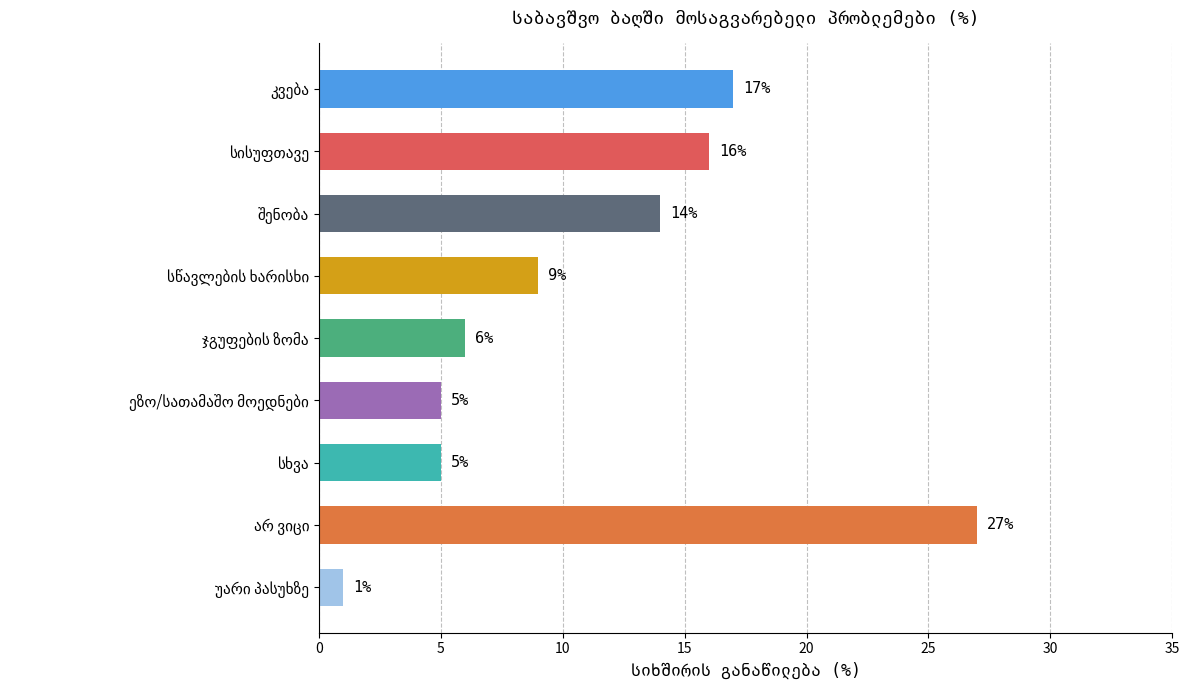

Rank the categories by value from highest to lowest.

არ ვიცი, კვება, სისუფთავე, შენობა, სწავლების ხარისხი, ჯგუფების ზომა, ეზო/სათამაშო მოედნები, სხვა, უარი პასუხზე